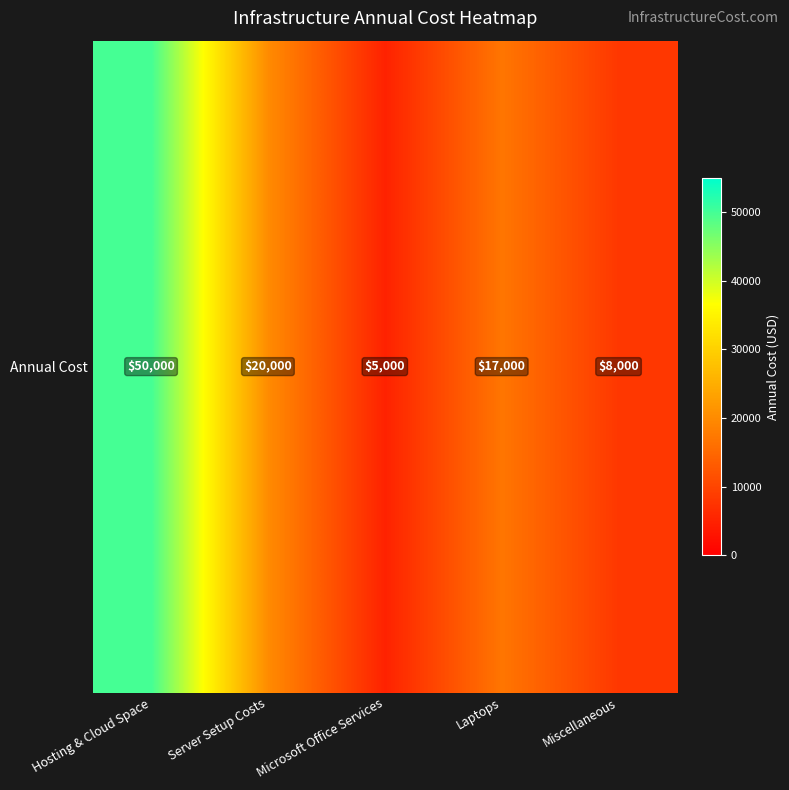

How many distinct data groups are displayed?

1